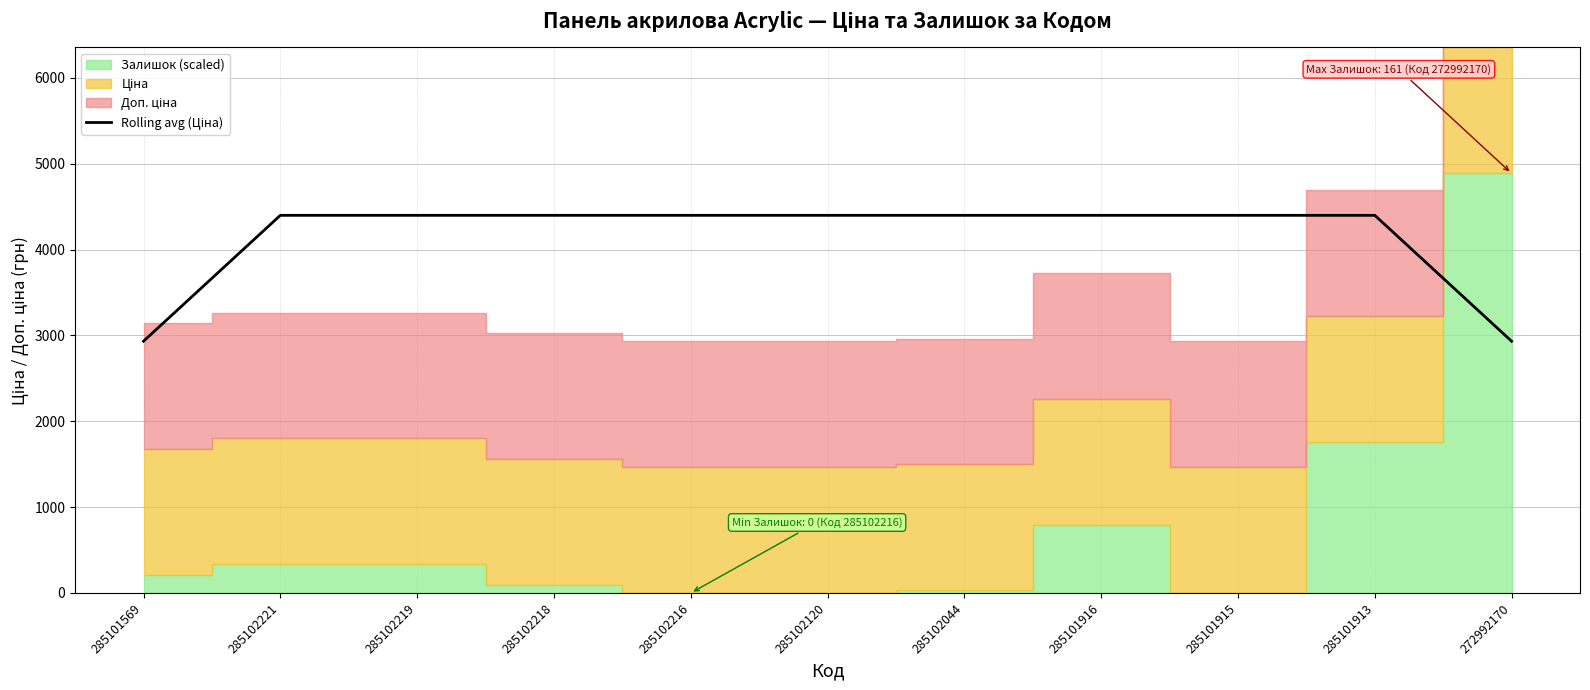

Reading left to right, what are all the values shown in this chart?

2932.6	4399.0	4399.0	4399.0	4399.0	4399.0	4399.0	4399.0	4399.0	4399.0	2932.6